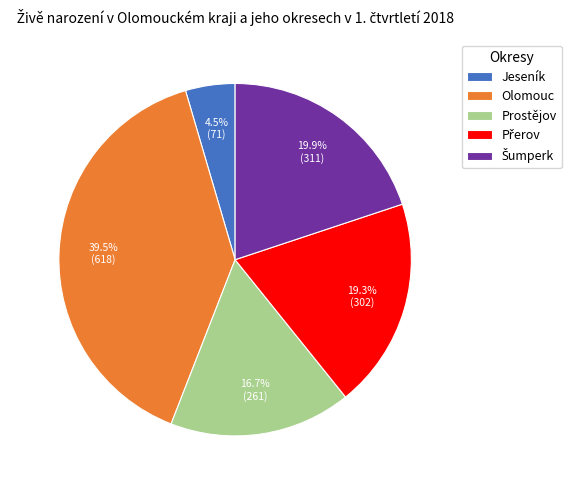

Which slice is the smallest?

Jeseník